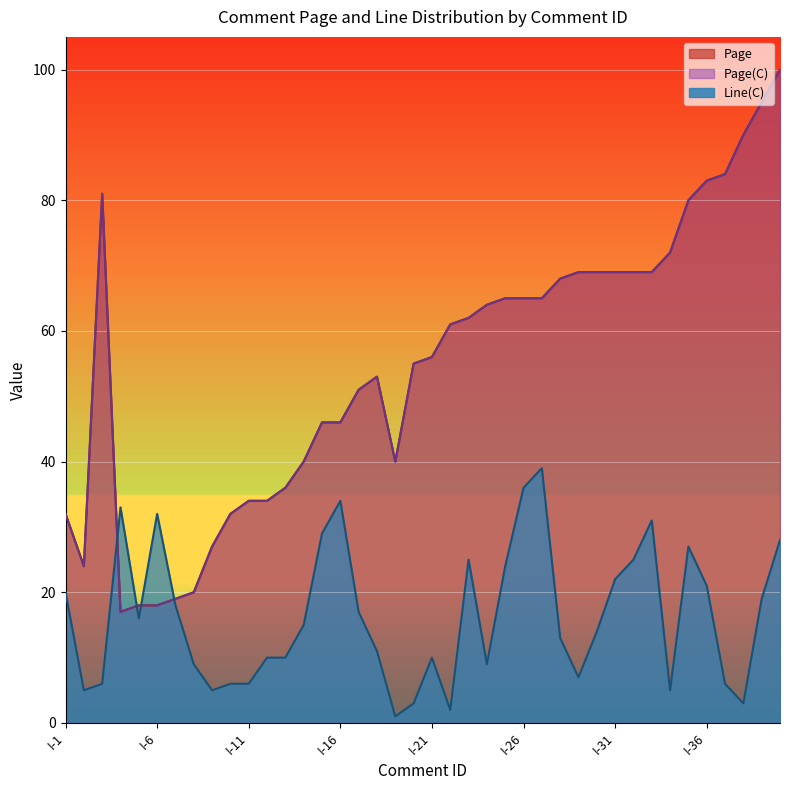

What is the difference between the second highest and second lowest values in the Page series?

77